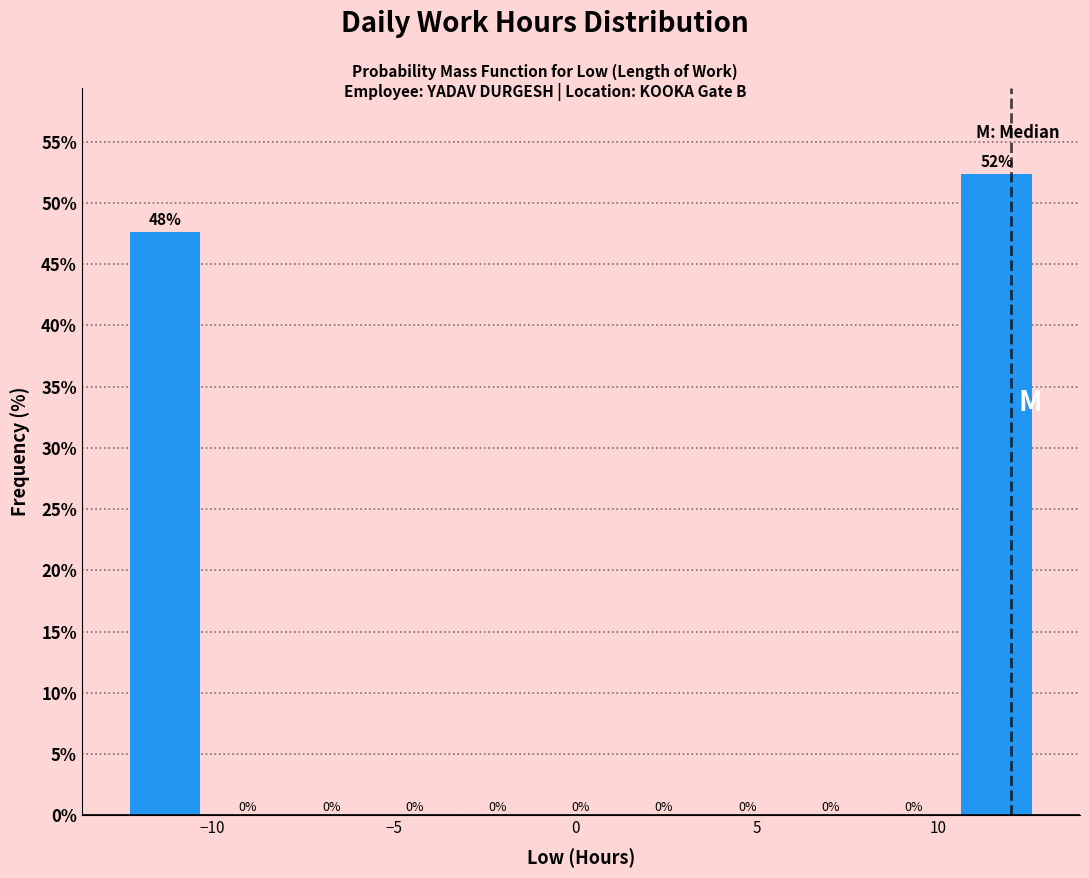

Which range on the x-axis has the tallest bar?

10.5 to 13.0